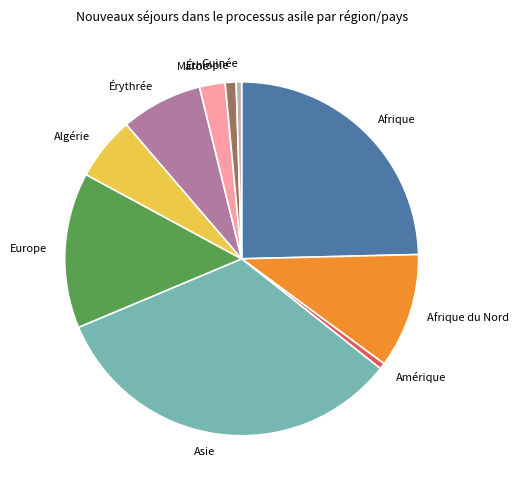

Is there any slice that represents more than half of the pie?

No